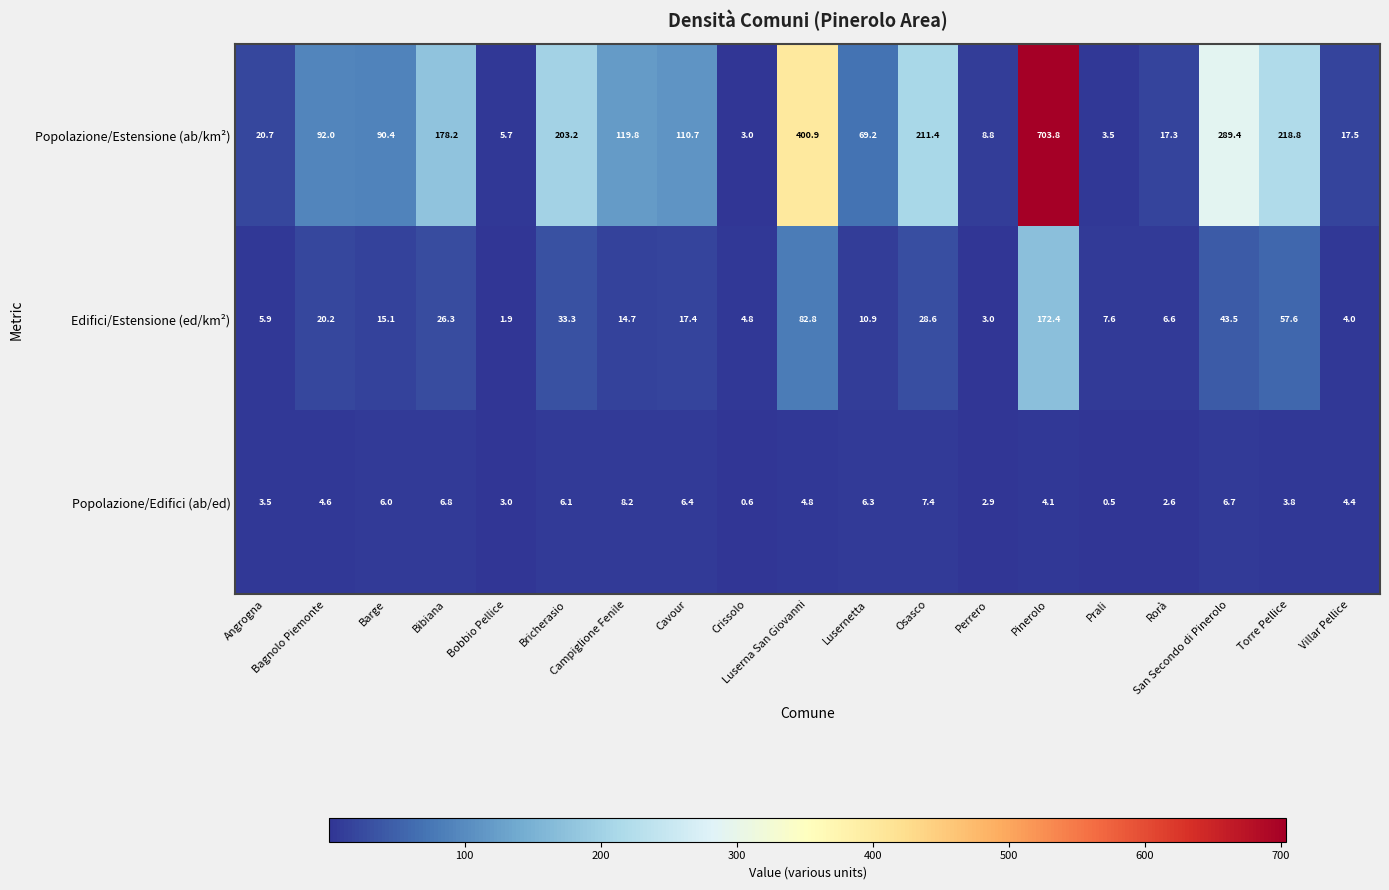

At Bricherasio, list the series in order from smallest to largest.

Popolazione/Edifici (ab/ed), Edifici/Estensione (ed/km²), Popolazione/Estensione (ab/km²)